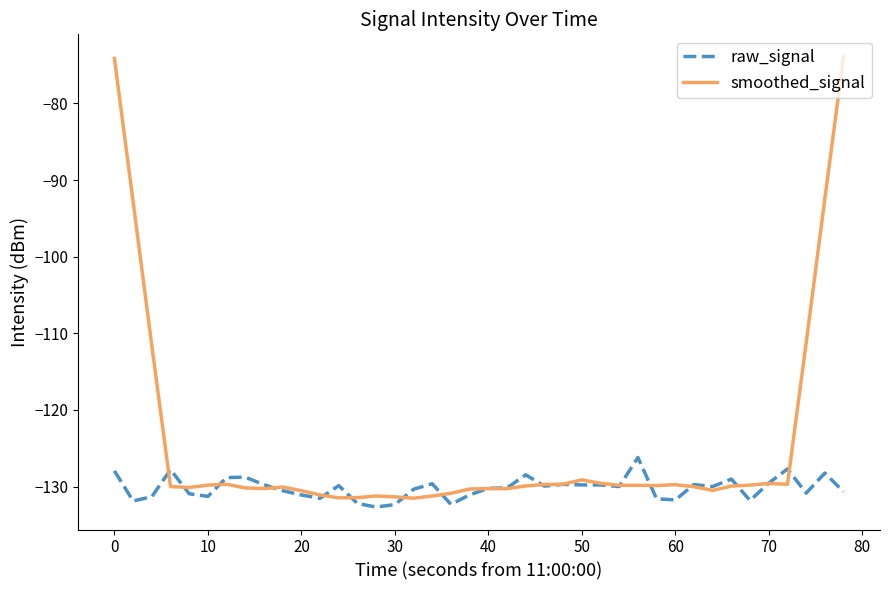

What is the minimum value for smoothed_signal?

-131.5